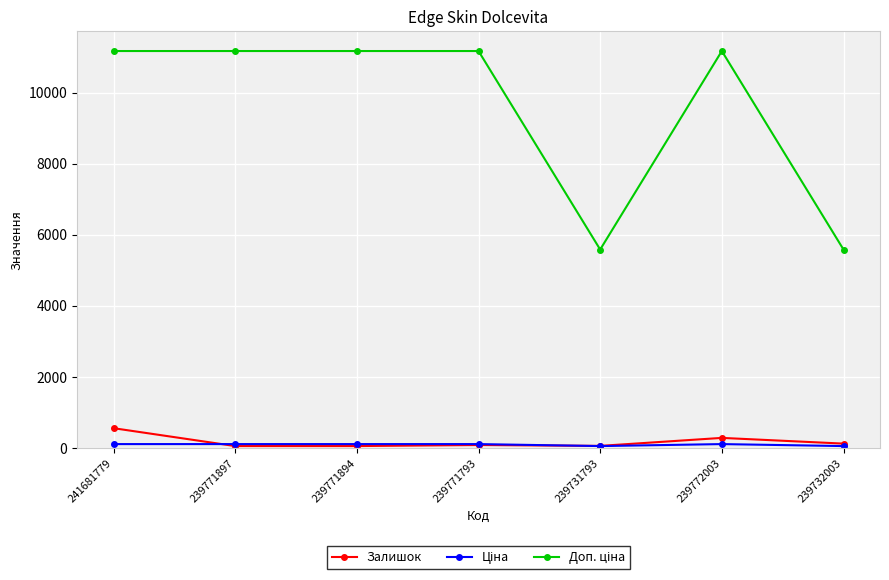

What is the maximum value shown in the chart?

11169.0